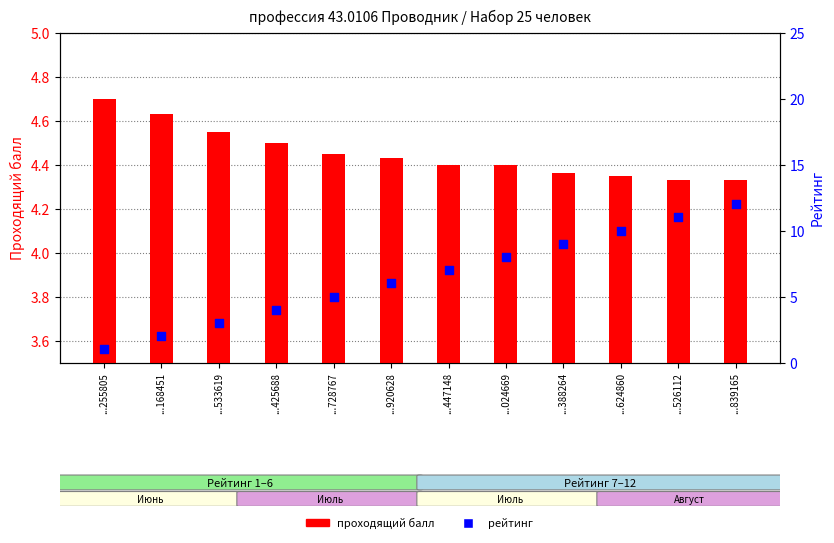

Which series contains the highest Y value?

рейтинг